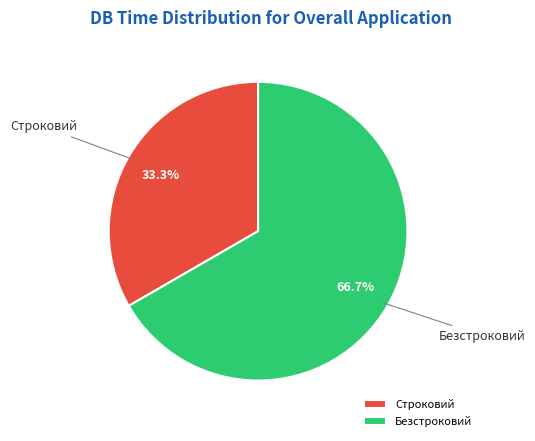

To the nearest percent, what is the difference between the largest and smallest slice percentages?

33%